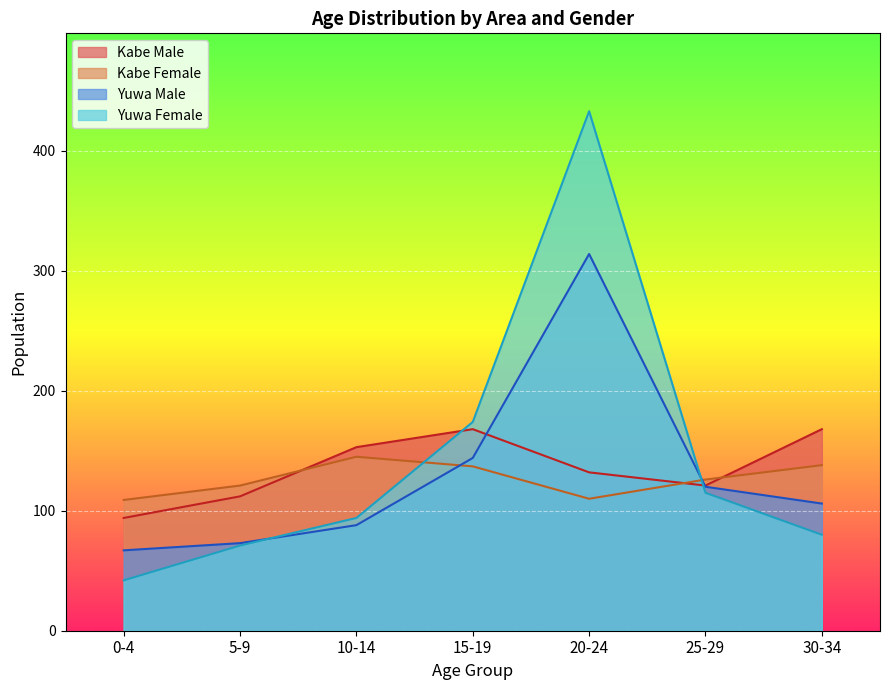

What is the label of the 7th point from the left?

30-34